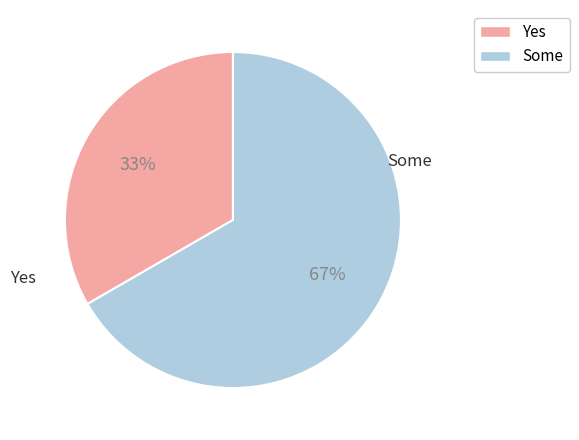

To the nearest percent, what is the average slice percentage?

50%